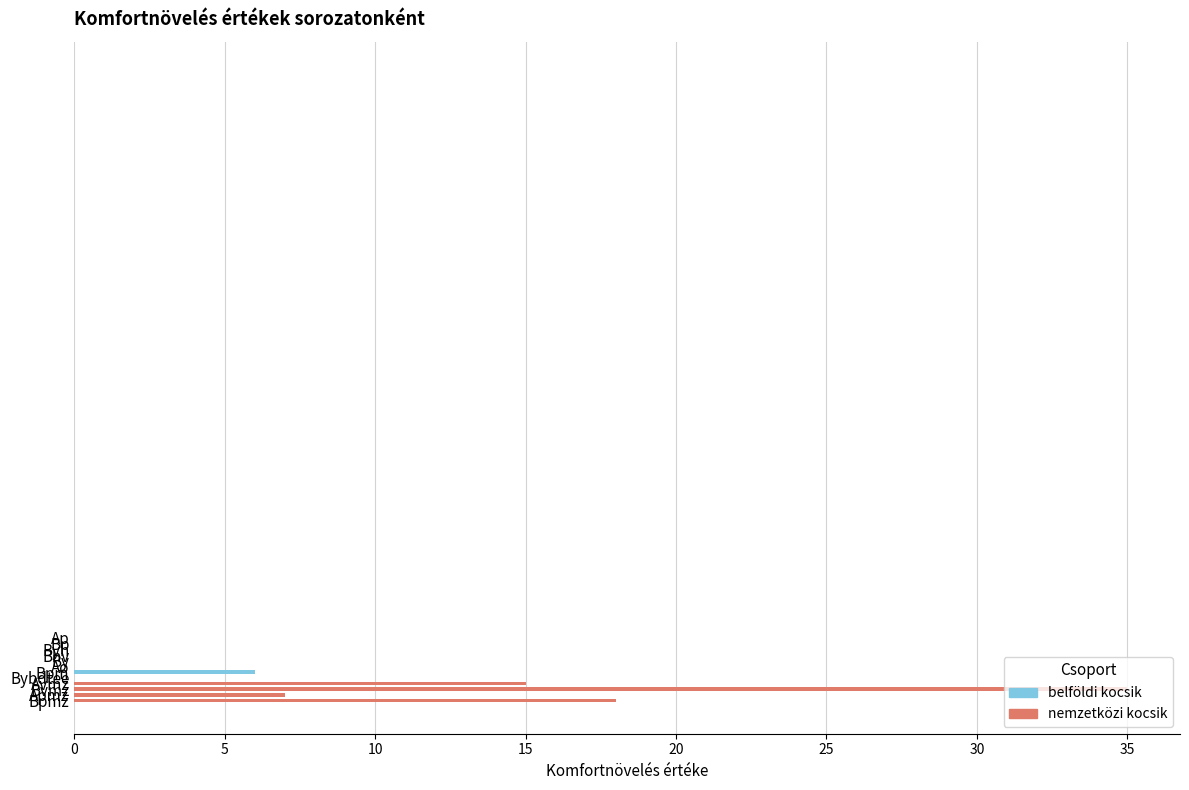

How many data points does each series have?

12